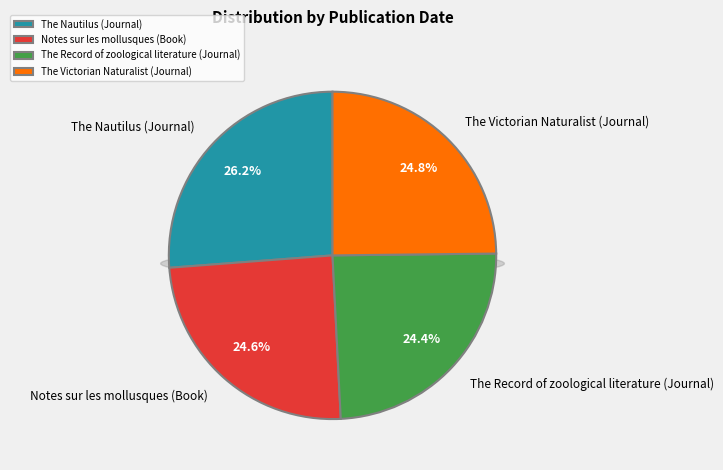

What is the total percentage of The Nautilus (Journal) and Notes sur les mollusques (Book)?

50.8%